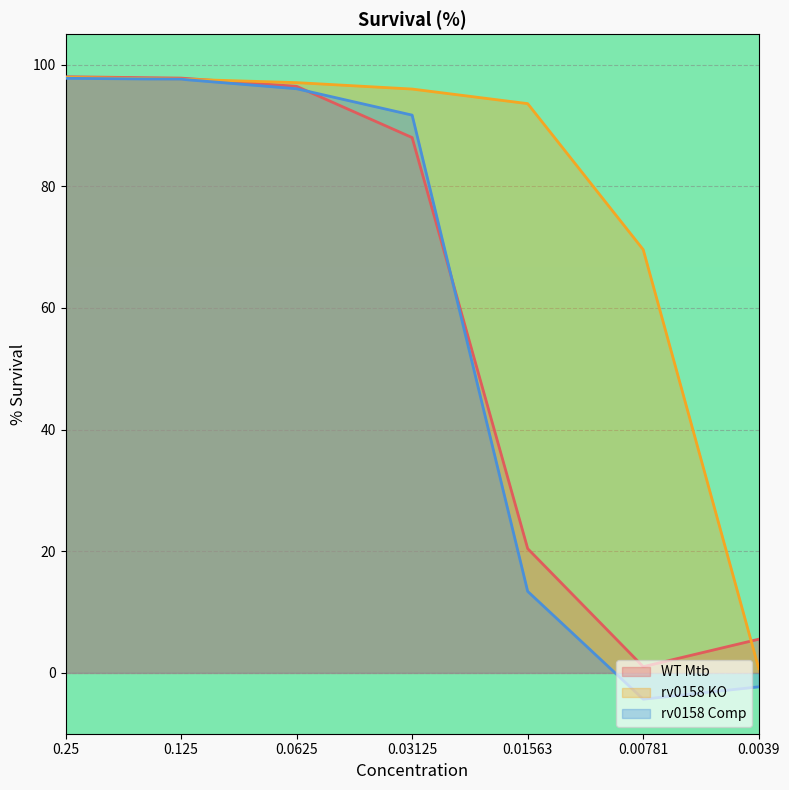

What are all the series names shown in the legend?

WT Mtb, rv0158 KO, rv0158 Comp